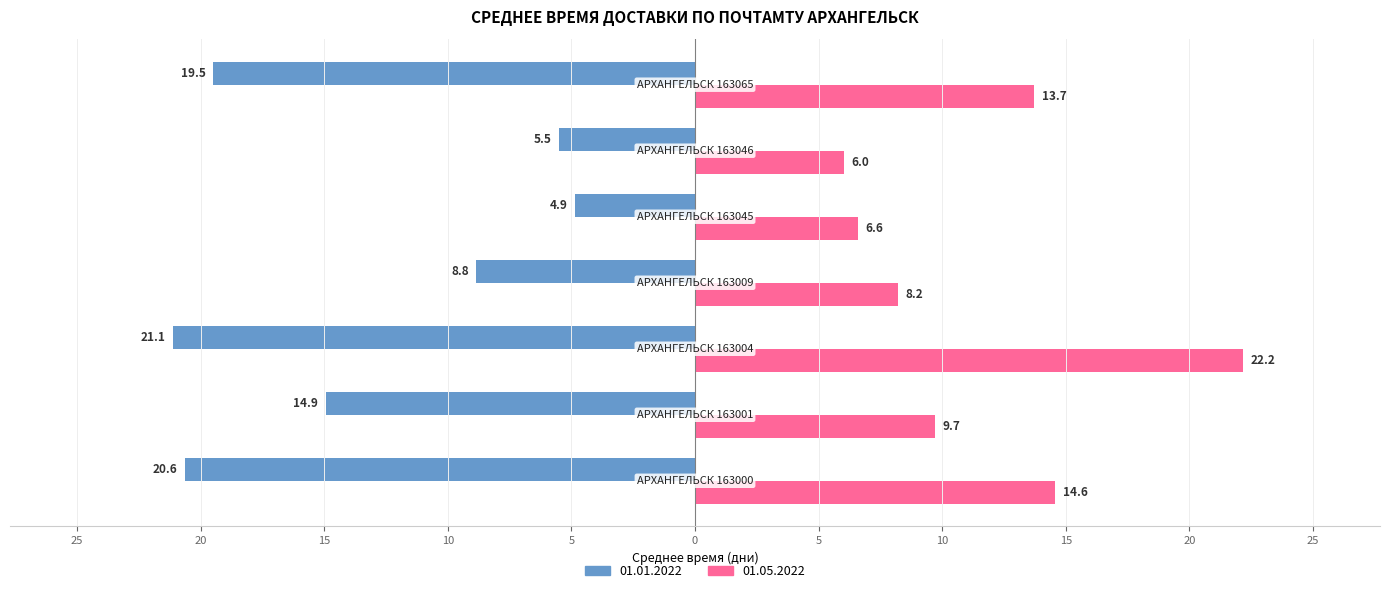

List the series in order of their peak value, highest first.

01.05.2022, 01.01.2022